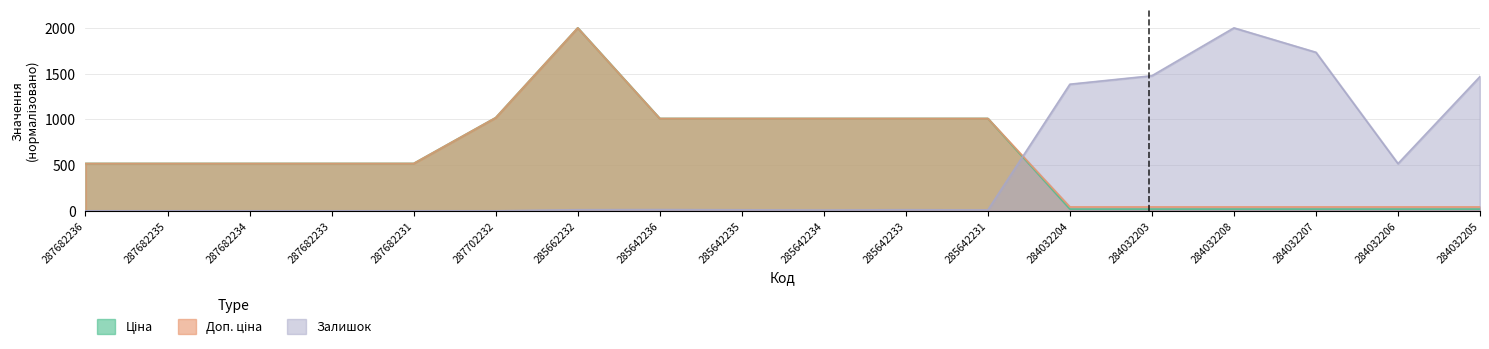

Rank the series by their maximum value, from highest to lowest.

Ціна, Доп. ціна, Залишок